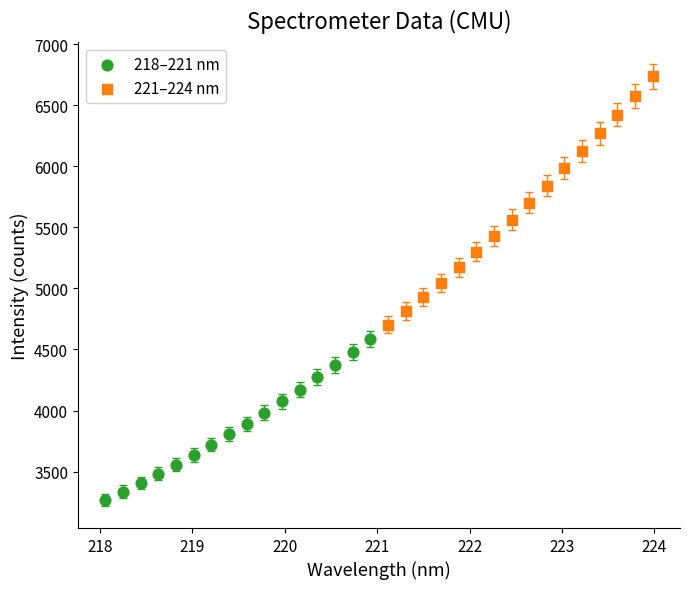

What are all the series names shown in the legend?

218–221 nm, 221–224 nm